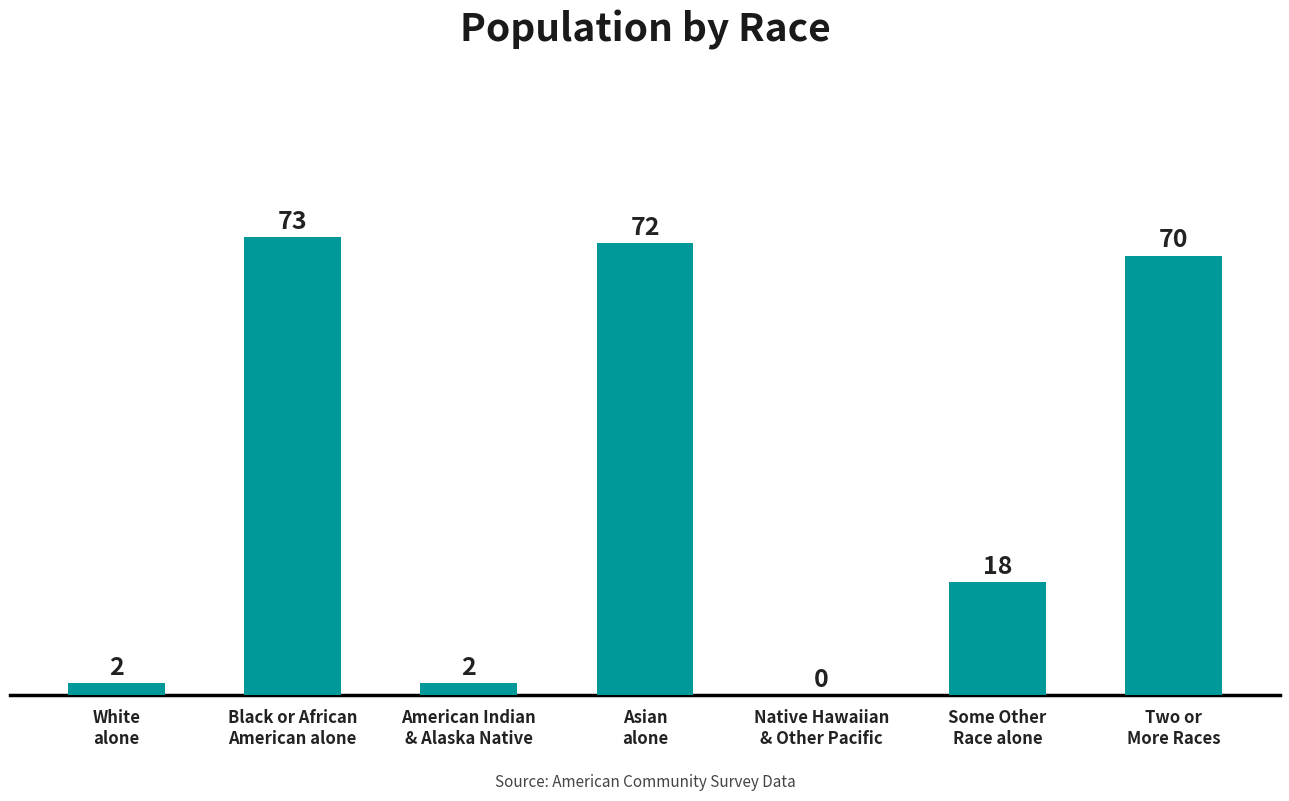

How many distinct data groups are displayed?

1